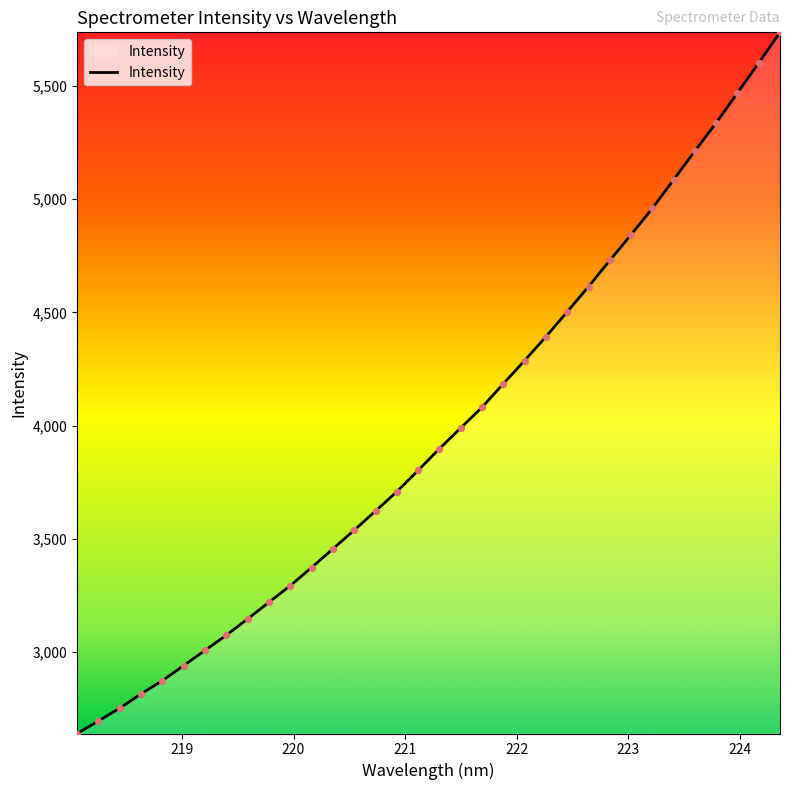

What is the maximum value shown in the chart?

5735.8